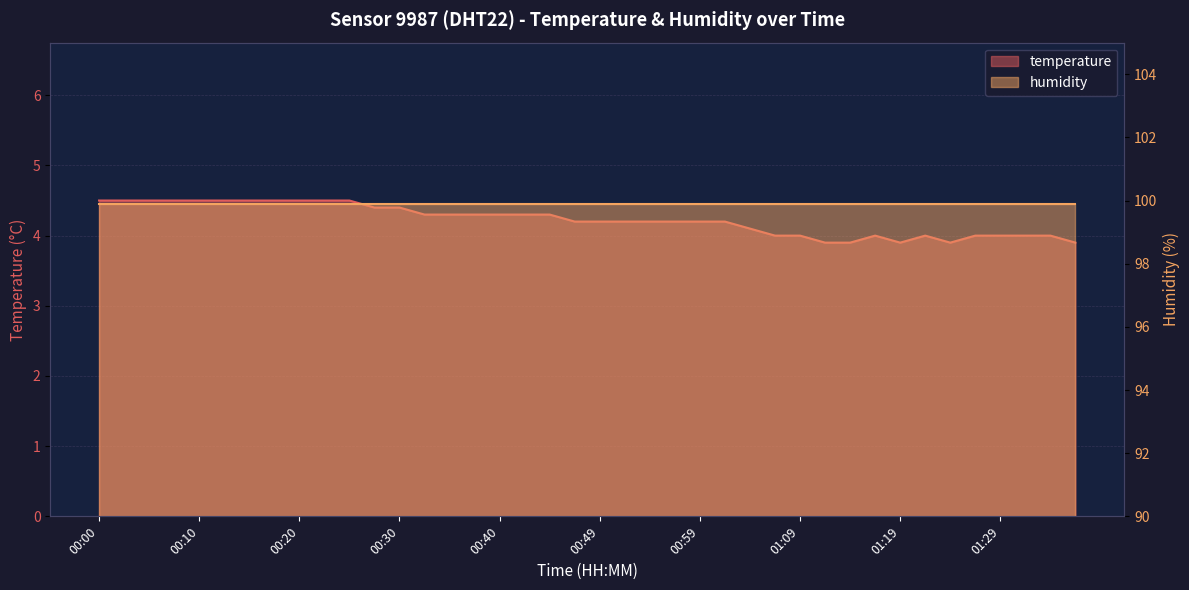

What value does the data have at 00:47?

4.2